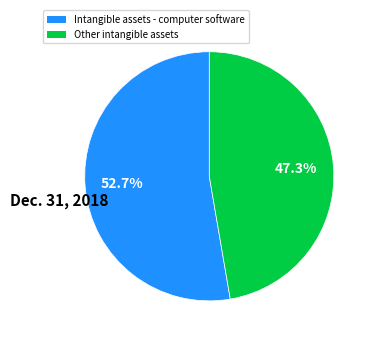

Is there a majority slice in this chart?

Yes